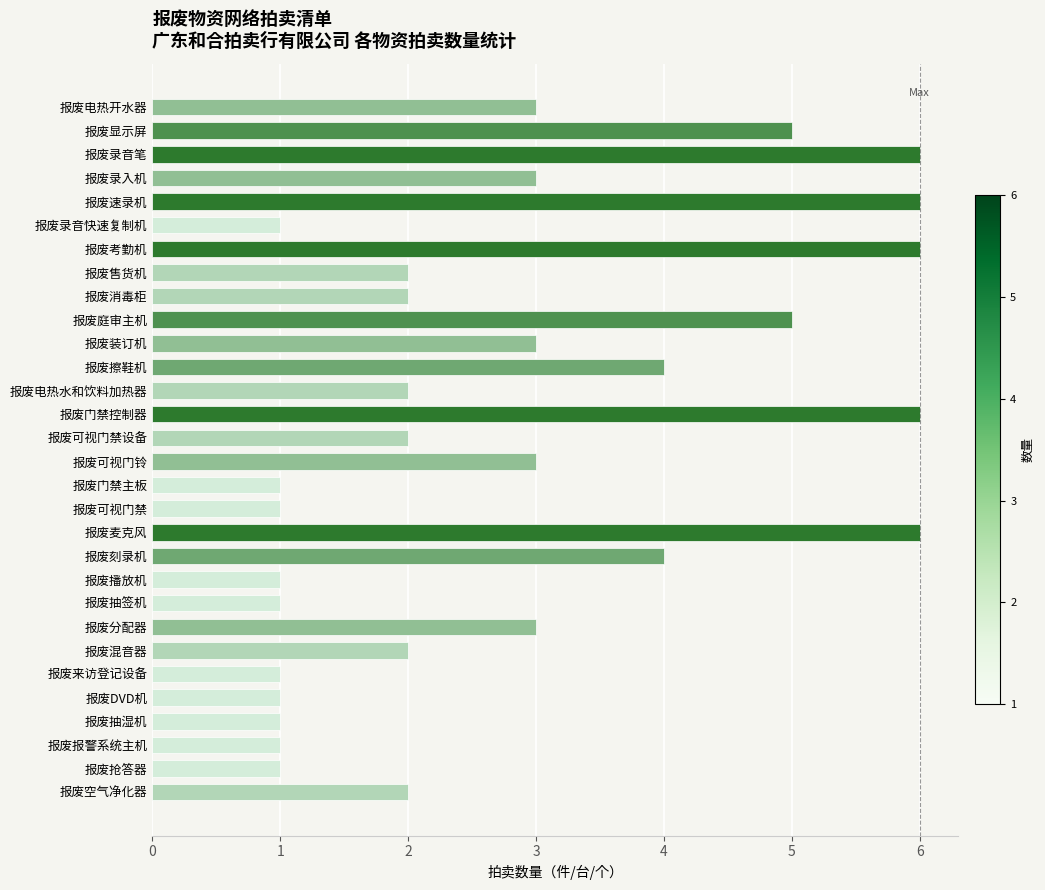

Reading top to bottom, extract all data points from this chart.

报废电热开水器=3	报废显示屏=5	报废录音笔=6	报废录入机=3	报废速录机=6	报废录音快速复制机=1	报废考勤机=6	报废售货机=2	报废消毒柜=2	报废庭审主机=5	报废装订机=3	报废擦鞋机=4	报废电热水和饮料加热器=2	报废门禁控制器=6	报废可视门禁设备=2	报废可视门铃=3	报废门禁主板=1	报废可视门禁=1	报废麦克风=6	报废刻录机=4	报废播放机=1	报废抽签机=1	报废分配器=3	报废混音器=2	报废来访登记设备=1	报废DVD机=1	报废抽湿机=1	报废报警系统主机=1	报废抢答器=1	报废空气净化器=2